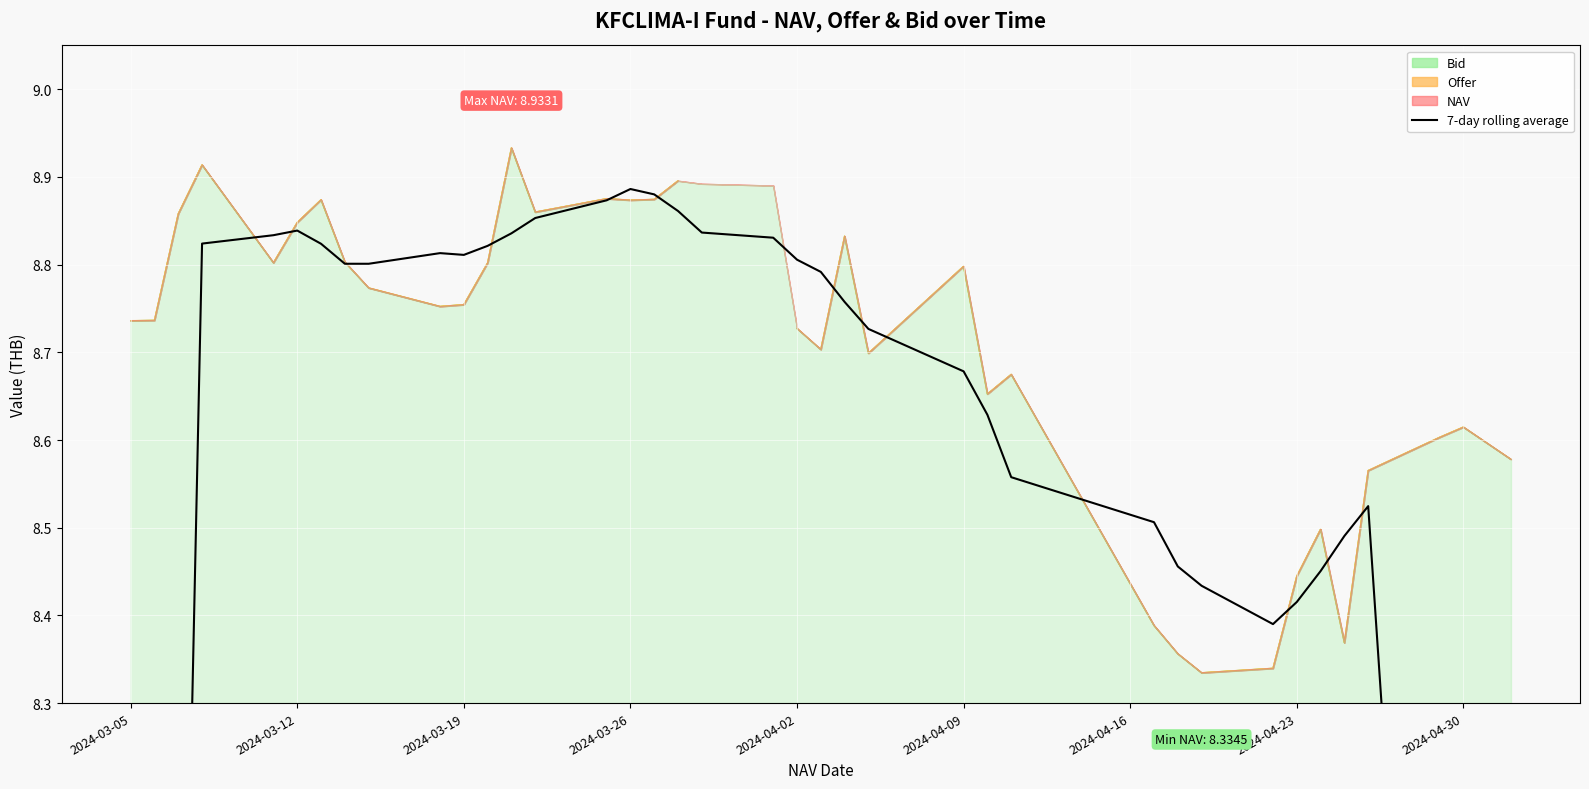

The value at 27 is 14.6. True or false?

False